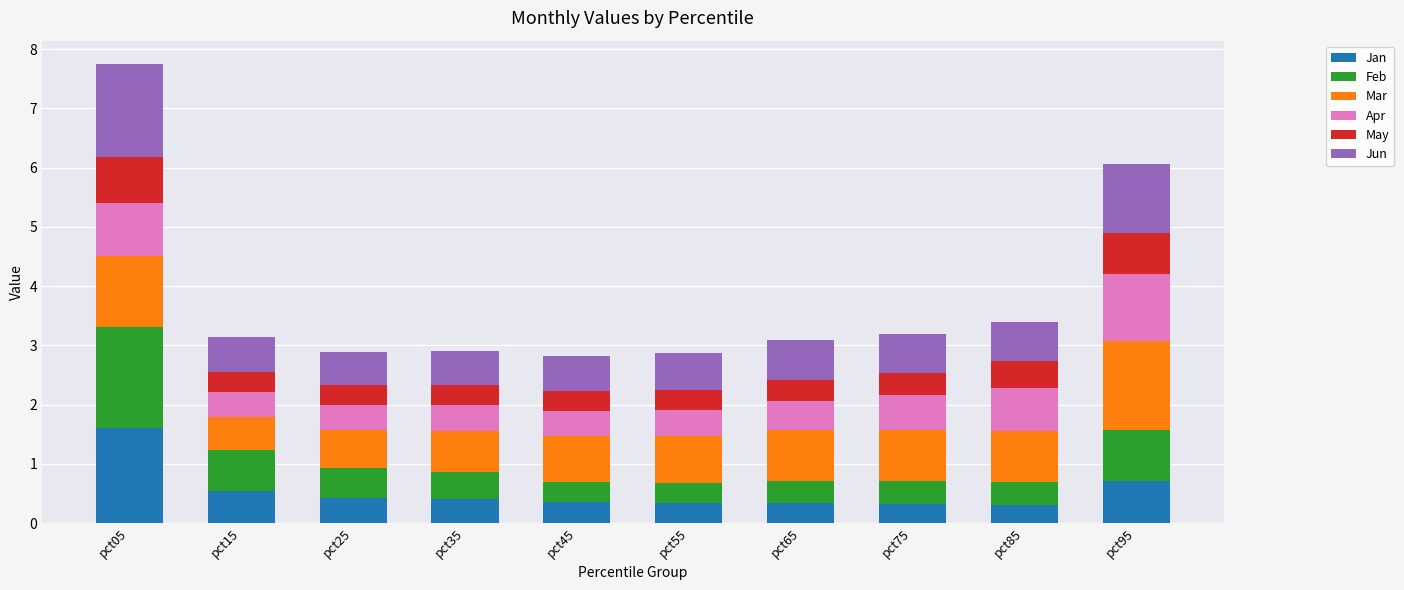

At which category is the sum across all series the highest?

pct05